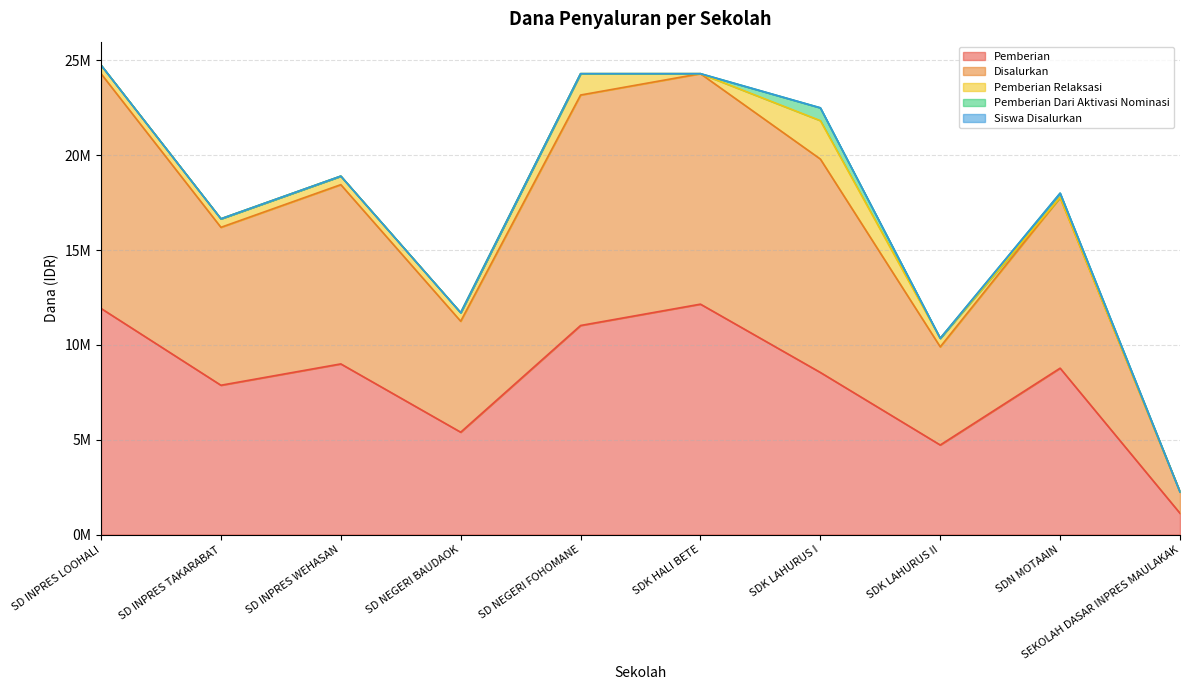

Does the chart display data point markers on the line(s)?

No